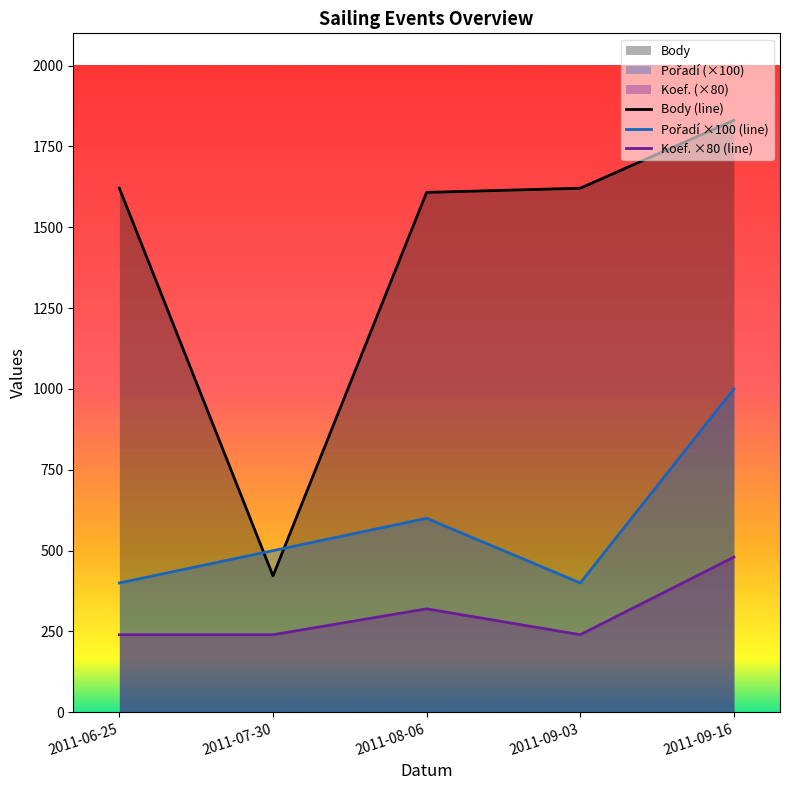

At which category is the sum across all series the highest?

2011-09-16